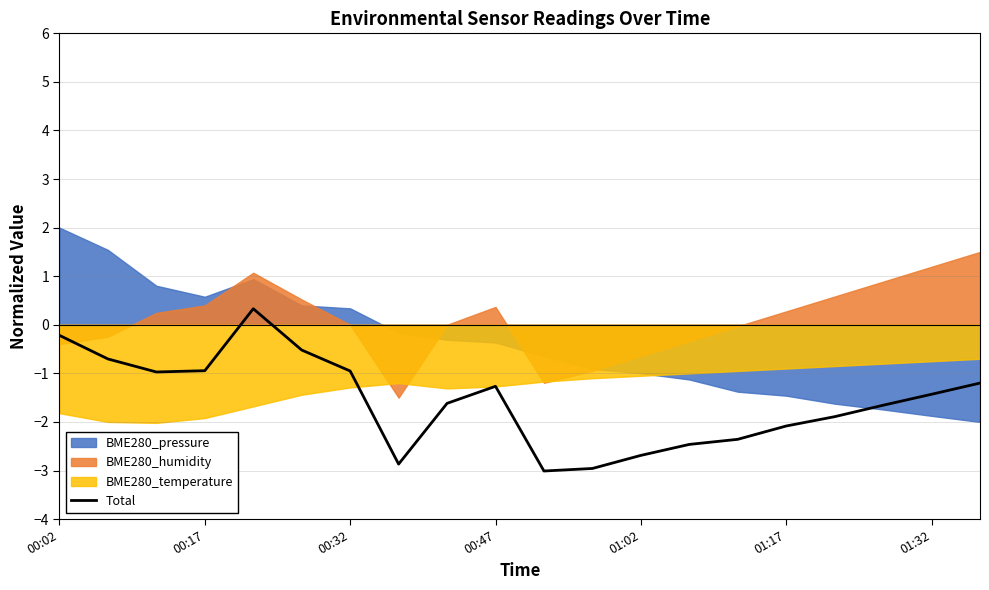

Is it true that Total equals -2.1 at 01:17?

True